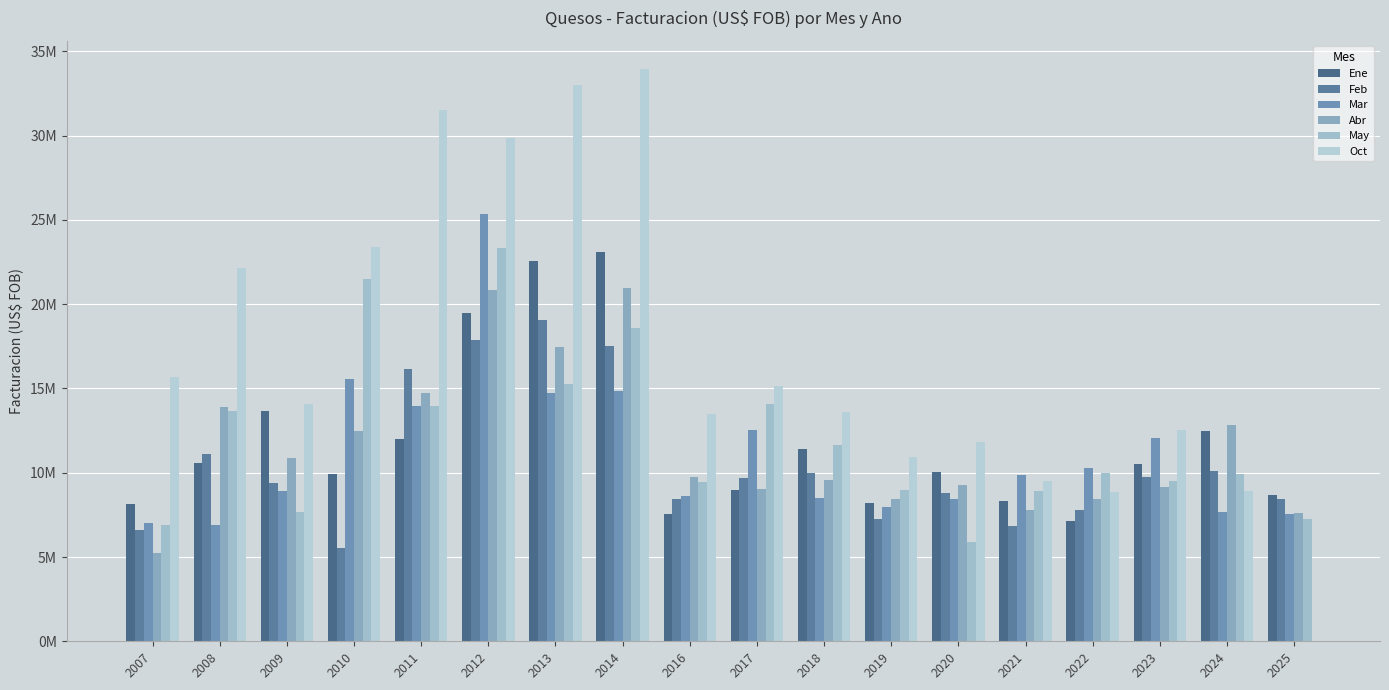

What is the difference between the maximum and minimum values in the Feb series?

13505815.3